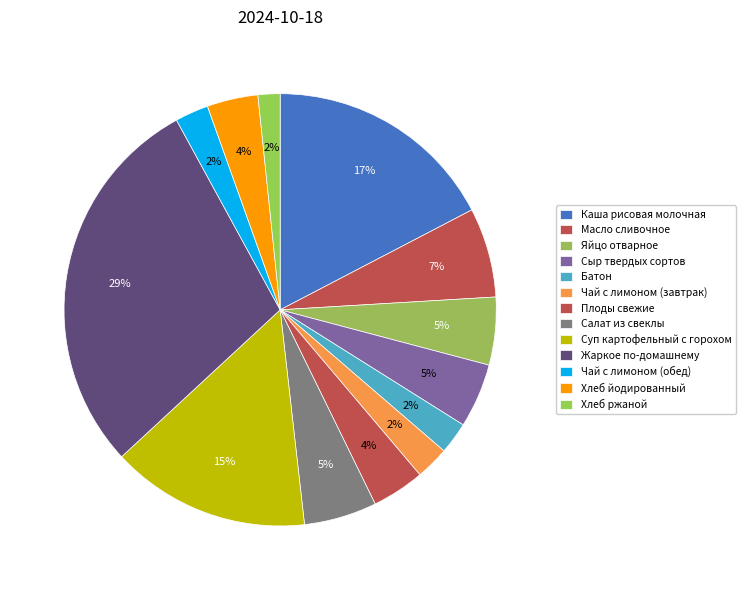

How many segments does this pie chart have?

13